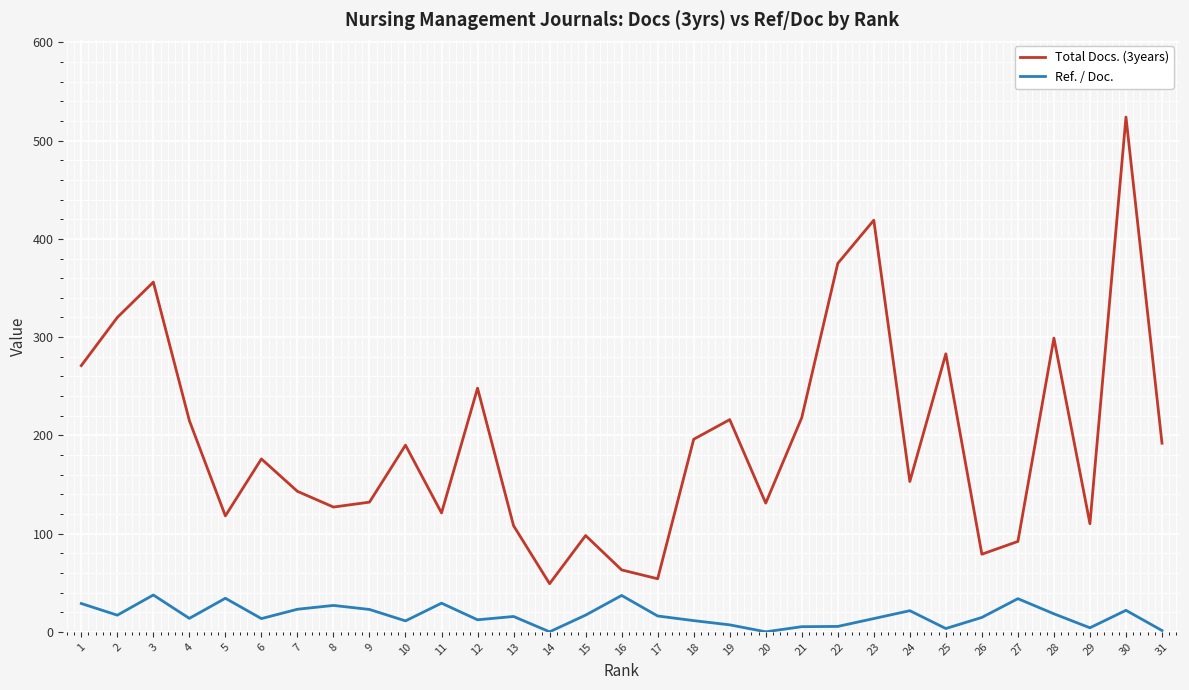

True or false: Total Docs. (3years) and Ref. / Doc. cross at least once.

False